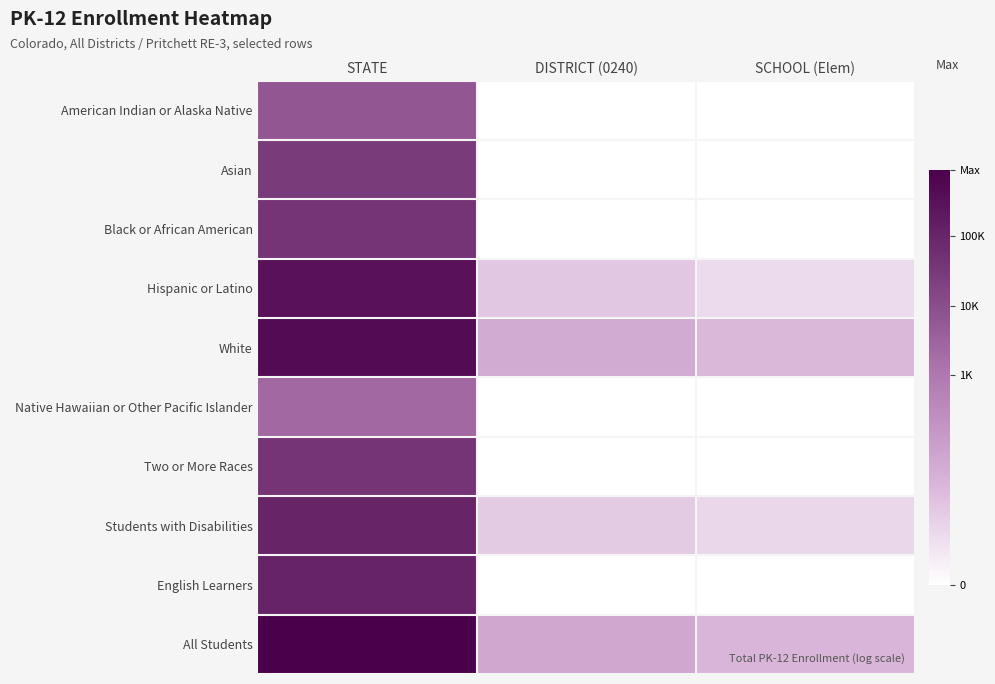

What is the greatest value displayed?

13.7